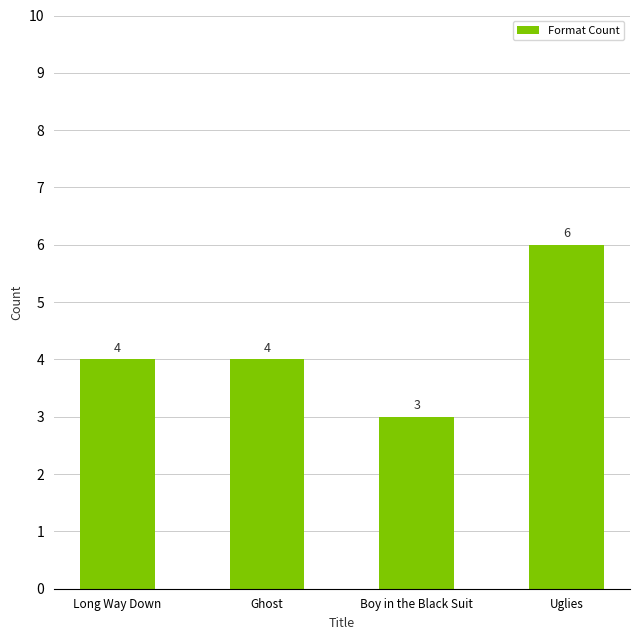

Reading left to right, what are all the values shown in this chart?

Long Way Down=4	Ghost=4	Boy in the Black Suit=3	Uglies=6